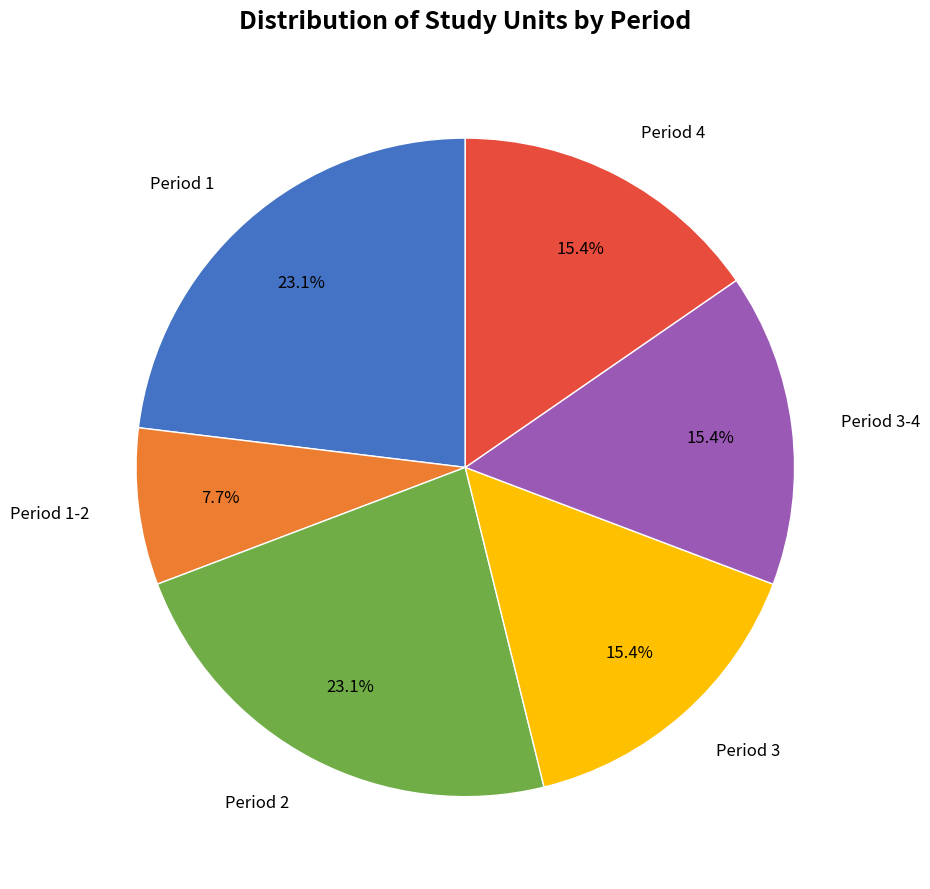

Does any single category account for the majority?

No